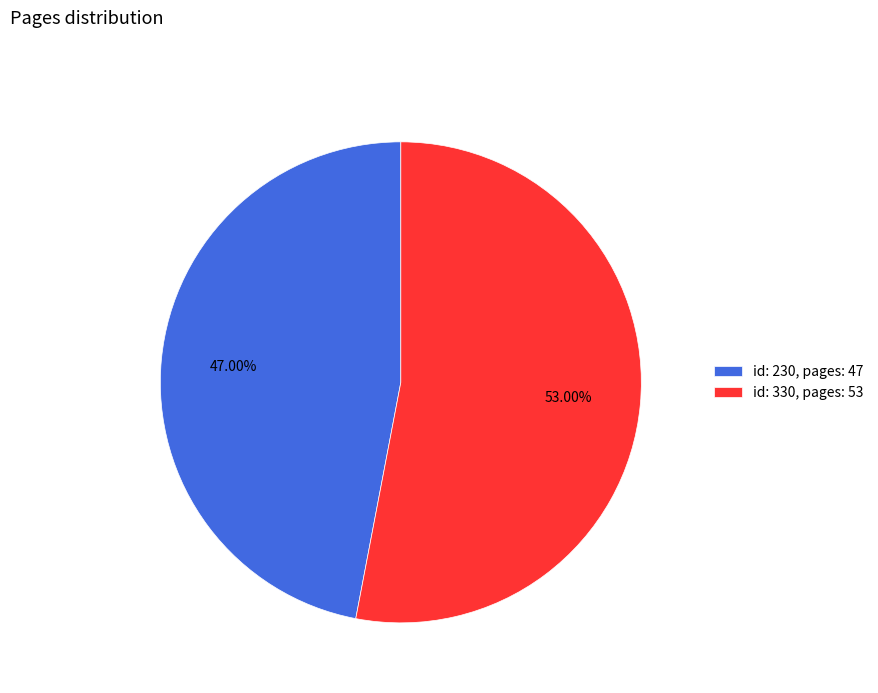

Do id: 230, pages: 47 and id: 330, pages: 53 together represent more than half of the pie?

Yes